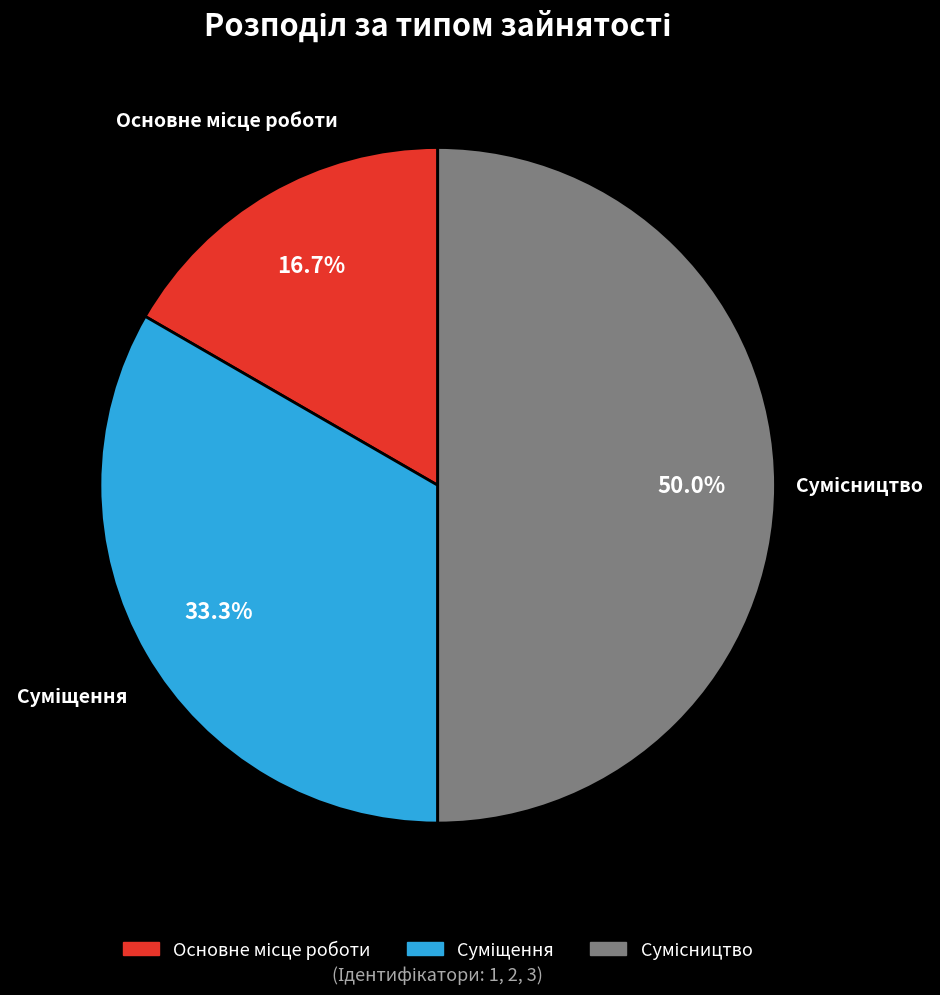

How many segments does this pie chart have?

3